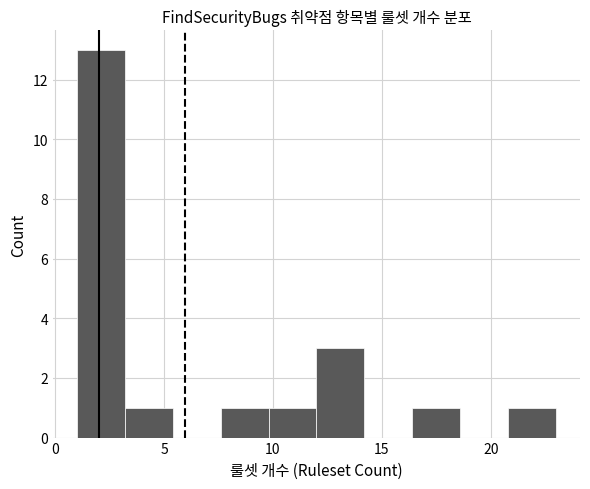

What is the height of the bar covering 20.8 to 23.0 on the x-axis? Neither the bar edges nor the heights are printed on the chart, so give them approximately, as read against the axes.

1